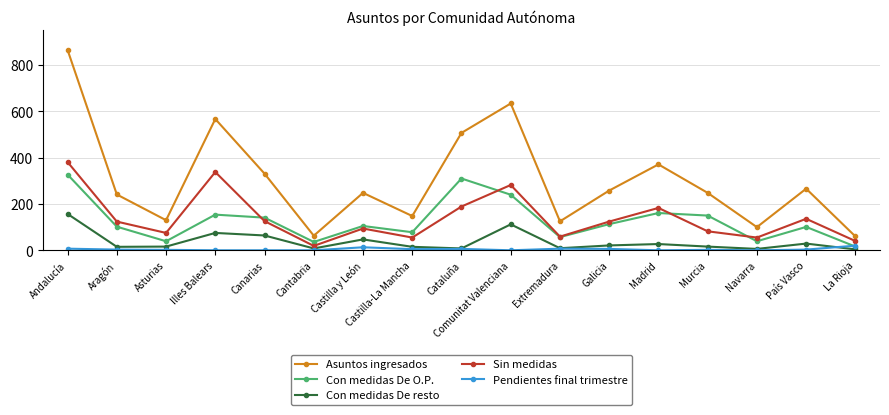

What is the difference between the maximum and minimum values in the Pendientes final trimestre series?

20